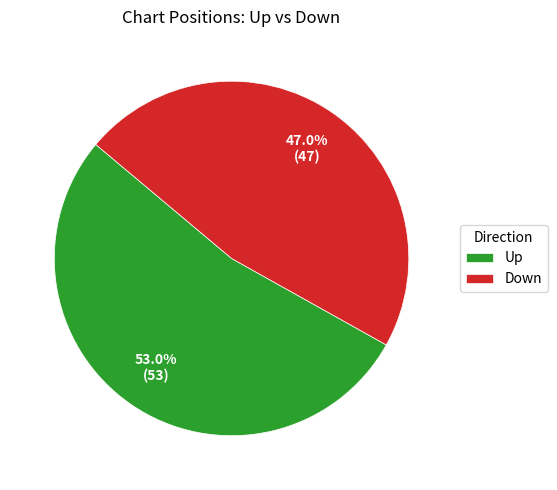

What percentage is the Down slice, to the nearest percent?

47%